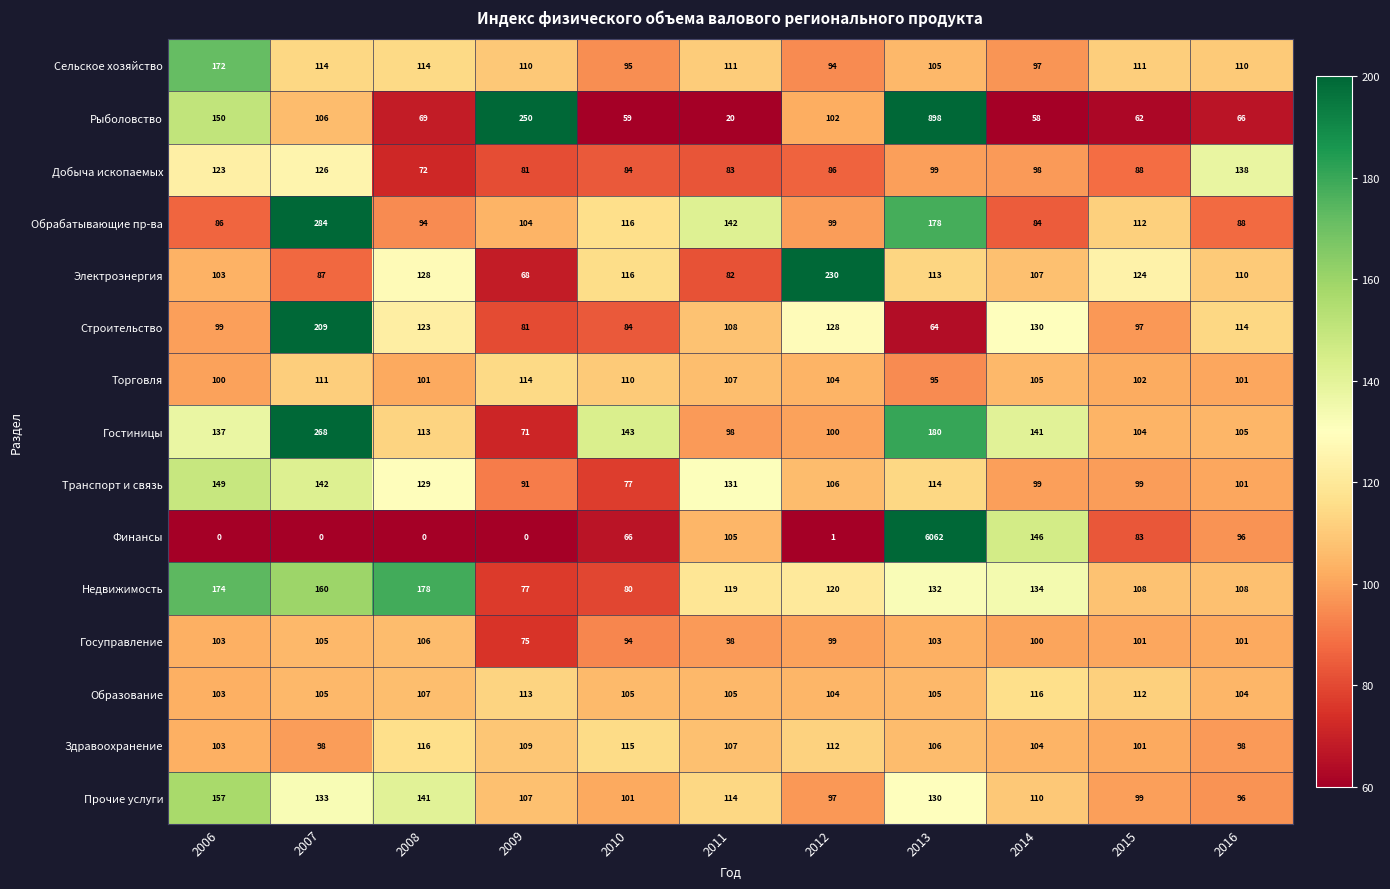

Rank the series at 2014 from lowest to highest value.

Рыболовство, Обрабатывающие пр-ва, Сельское хозяйство, Добыча ископаемых, Транспорт и связь, Госуправление, Здравоохранение, Торговля, Электроэнергия, Прочие услуги, Образование, Строительство, Недвижимость, Гостиницы, Финансы